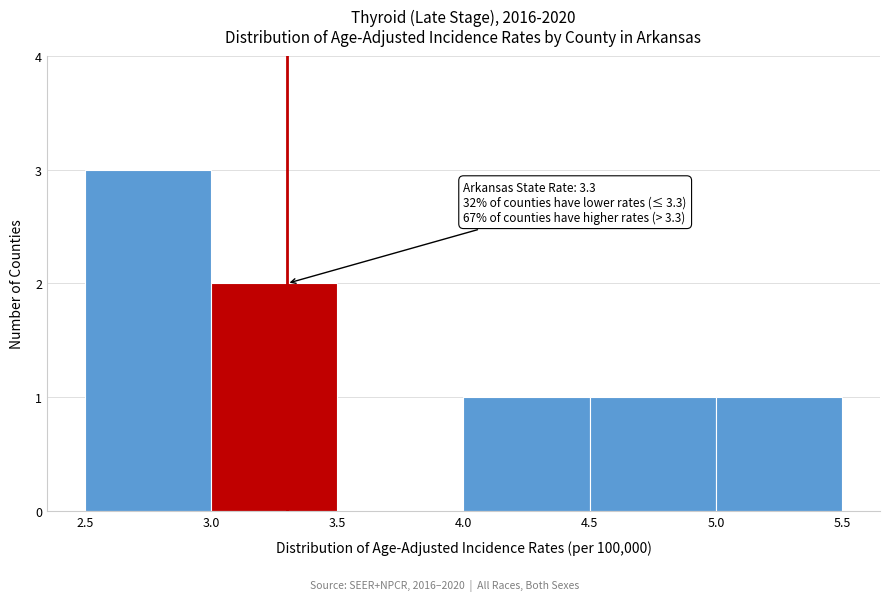

Which range on the x-axis has the tallest bar?

2.5 to 3.0